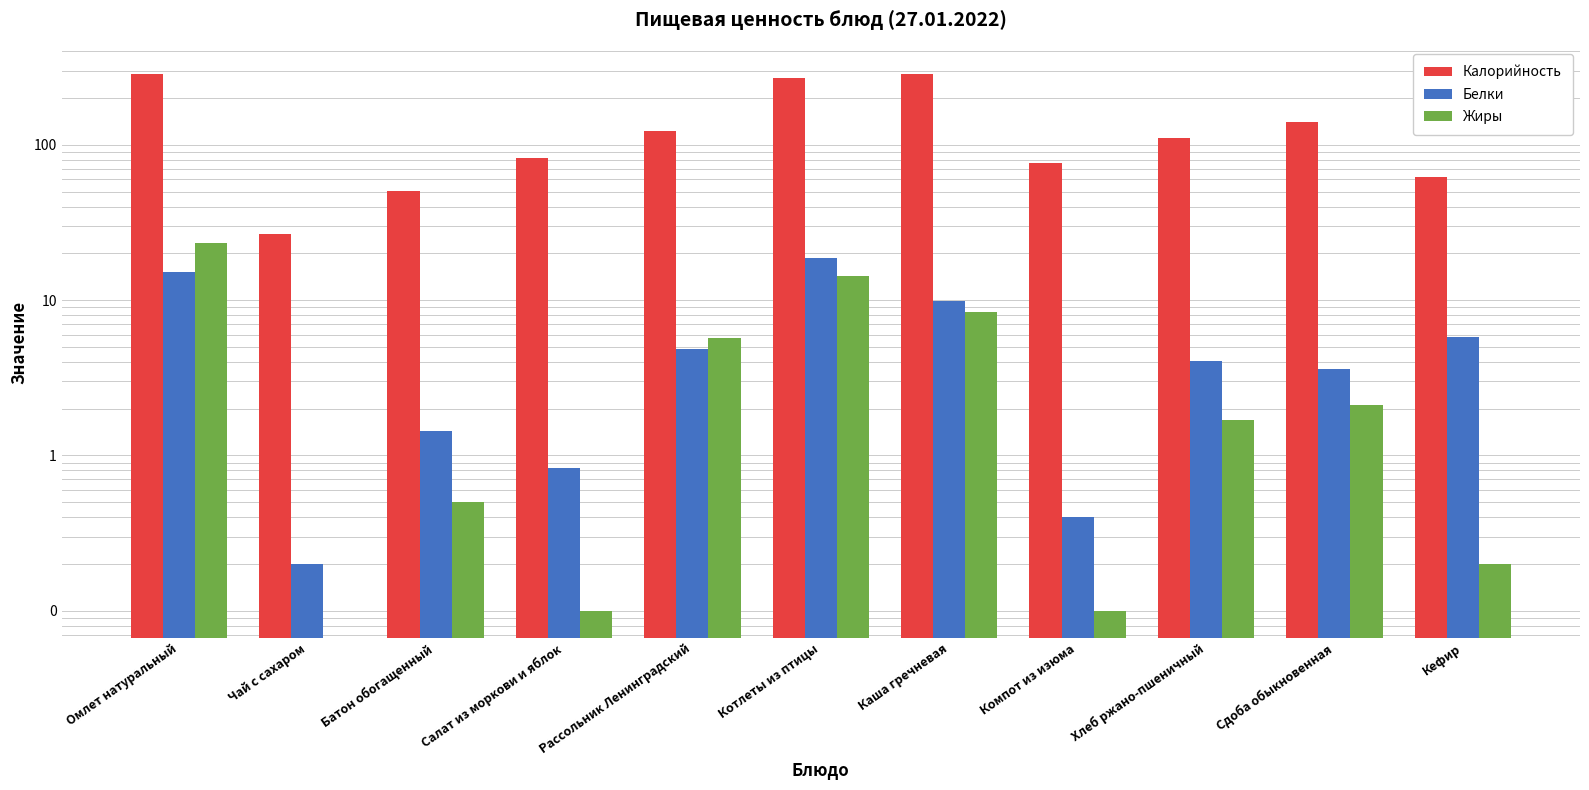

What is the sum of all Жиры values?

56.2